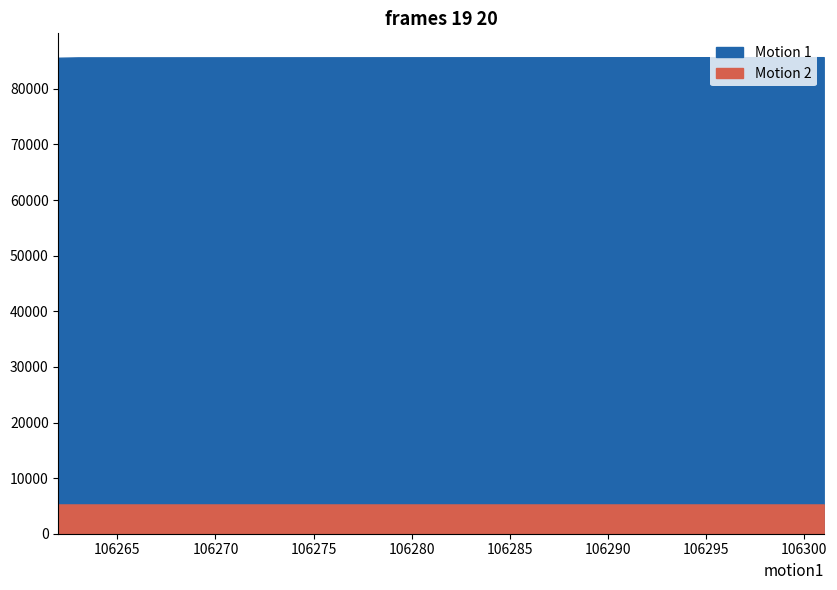

Reading left to right, extract all data points from this chart.

officer id: 85593	85660	85661	85662	85663	85664	85665	85666	85667	85668	85669	85670	85671	85672	85673	85674	85675	85676	85677	85678	85679	85680	85681	85682	85683	85684	85685	85686	85687	85688	85689	85690	85691	85692	85693	85694	85695	85696	85697	85698
unit id: 5265	5265	5265	5265	5265	5265	5265	5265	5265	5265	5264	5265	5265	5265	5265	5265	5265	5265	5265	5265	5265	5265	5265	5265	5265	5265	5265	5265	5265	5265	5265	5265	5265	5265	5265	5265	5265	5265	5265	5265